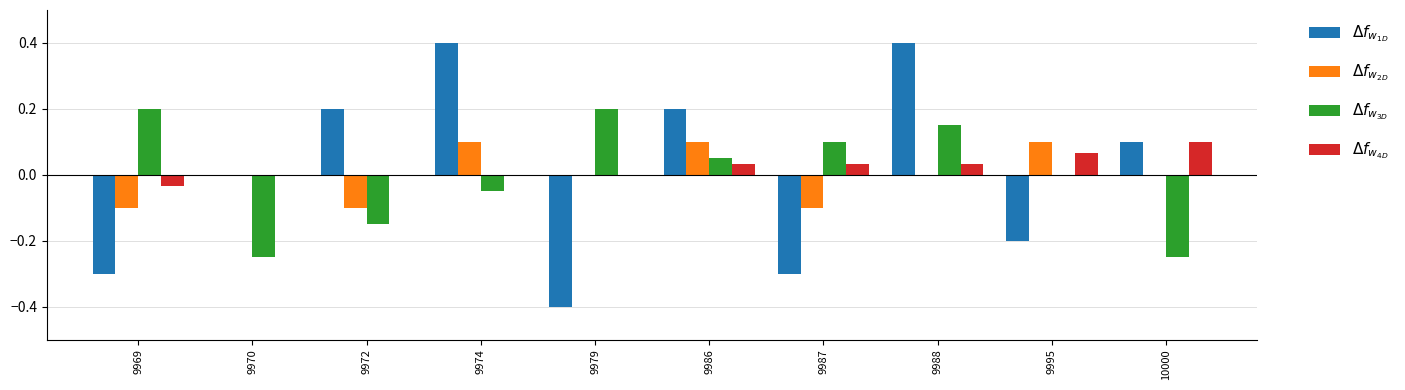

What is the total value across all series at 9986?

0.4